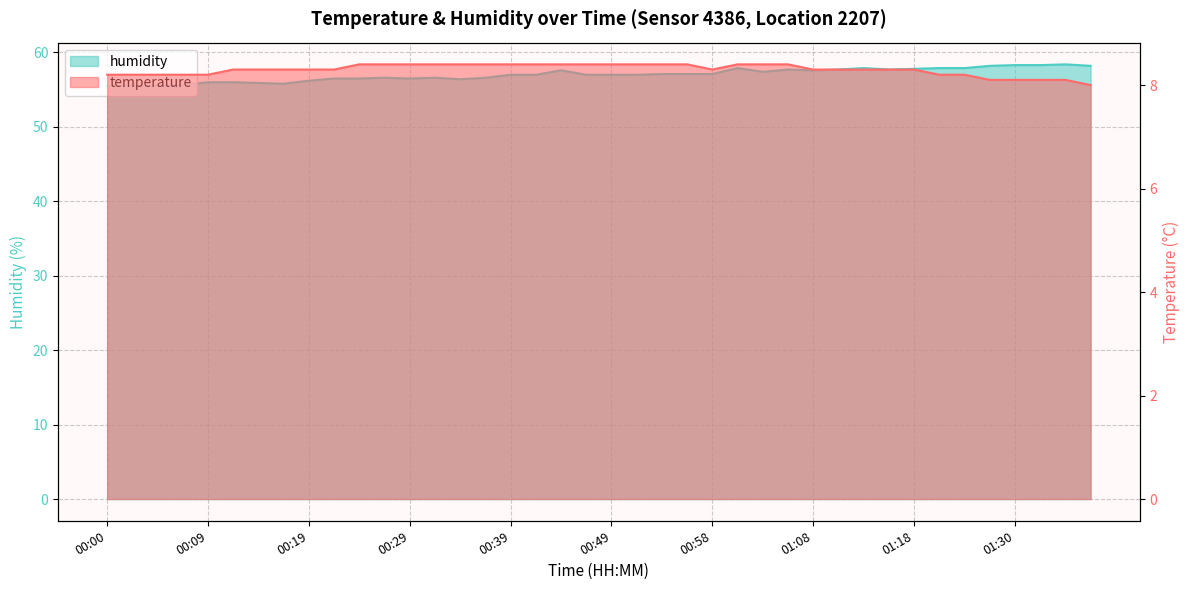

What is the difference between the humidity values at 00:56 and 00:34?

0.7